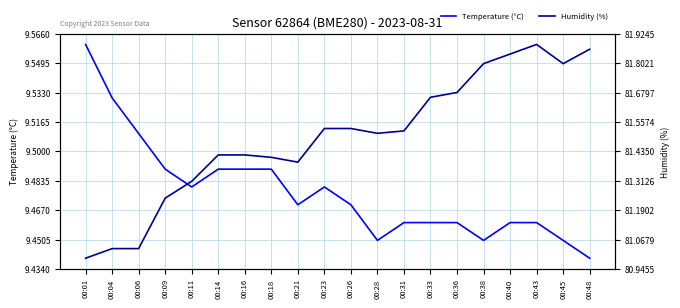

What is the value of the Humidity (%) point at the 10th from the left?

81.5